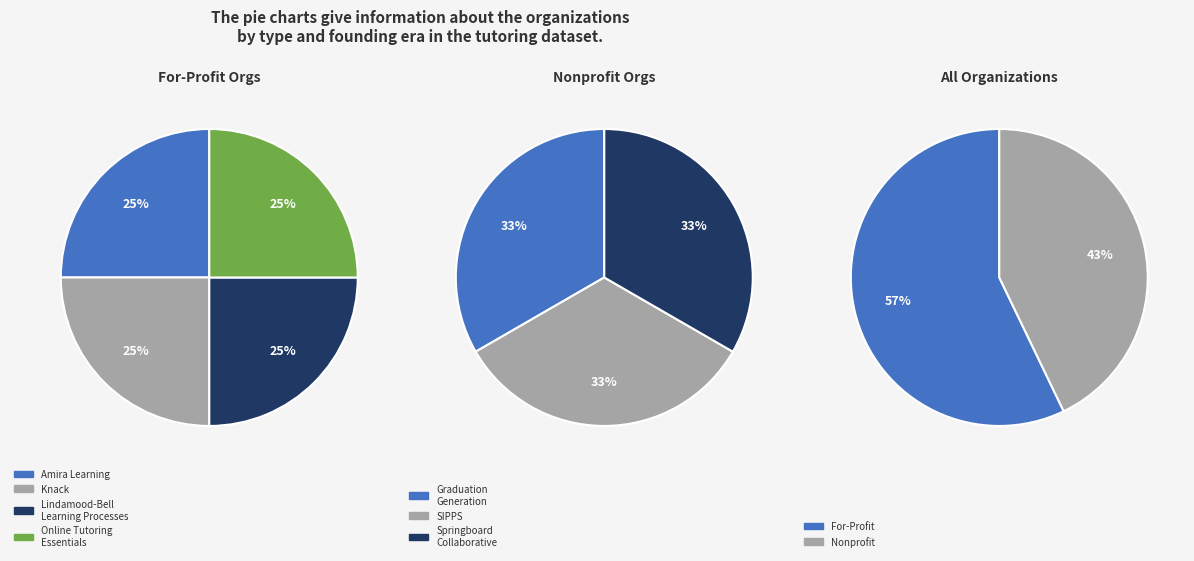

Is Online Tutoring Essentials the majority of the pie?

No